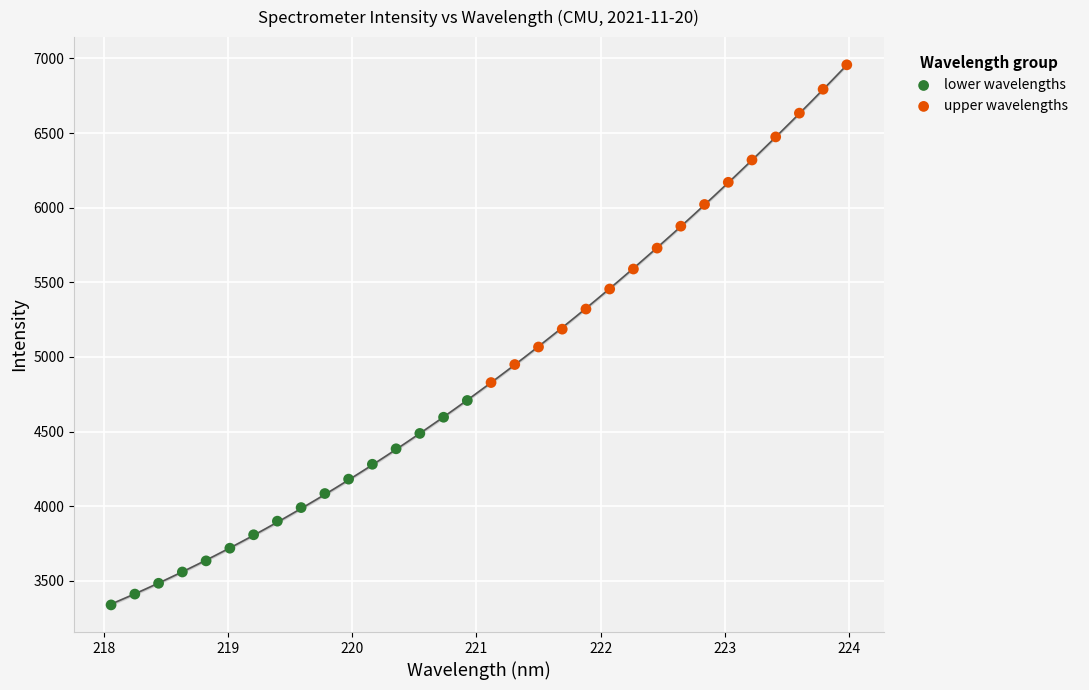

Which series has the widest spread of Y values?

upper wavelengths